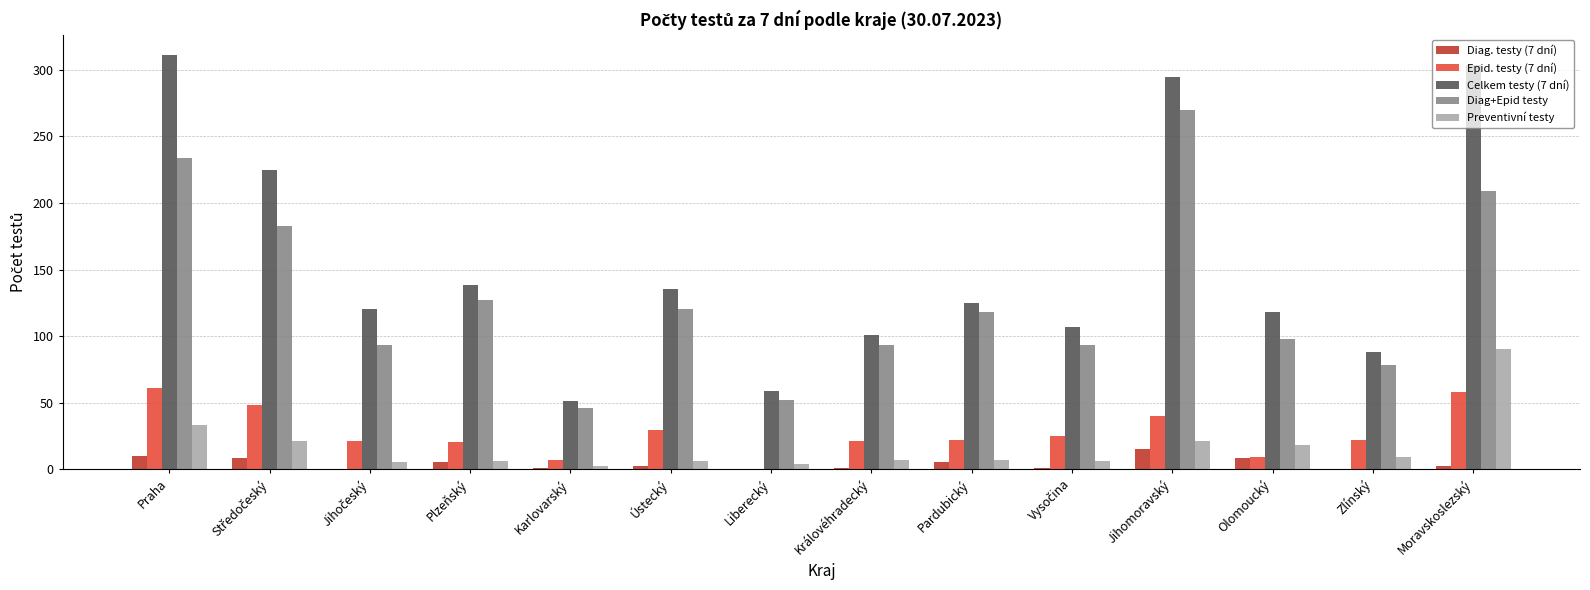

Does the chart contain stacked bars?

No